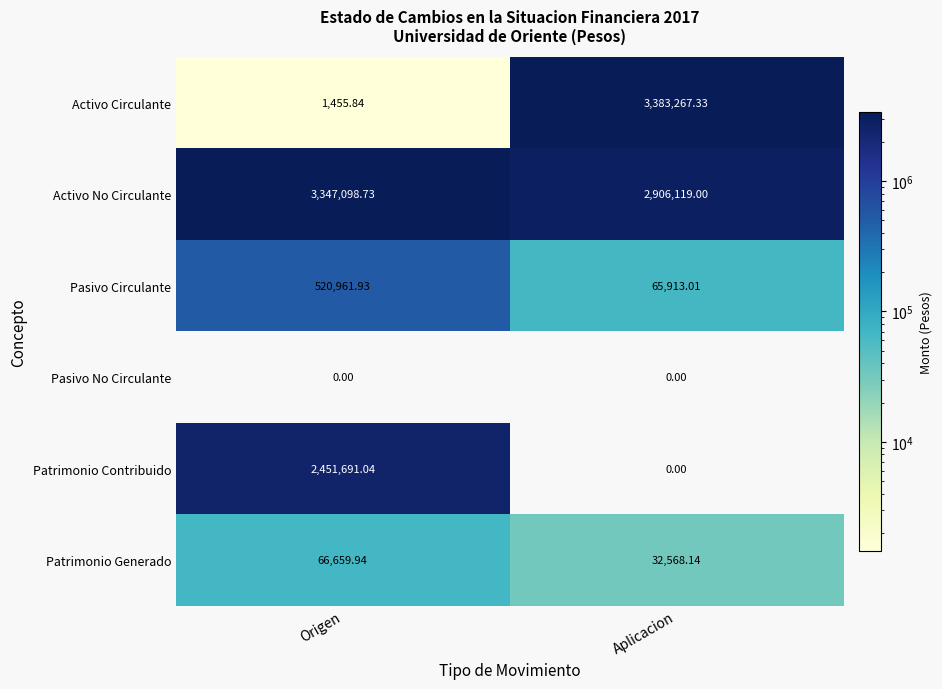

At Origen, list the series in order from smallest to largest.

Pasivo No Circulante, Activo Circulante, Patrimonio Generado, Pasivo Circulante, Patrimonio Contribuido, Activo No Circulante